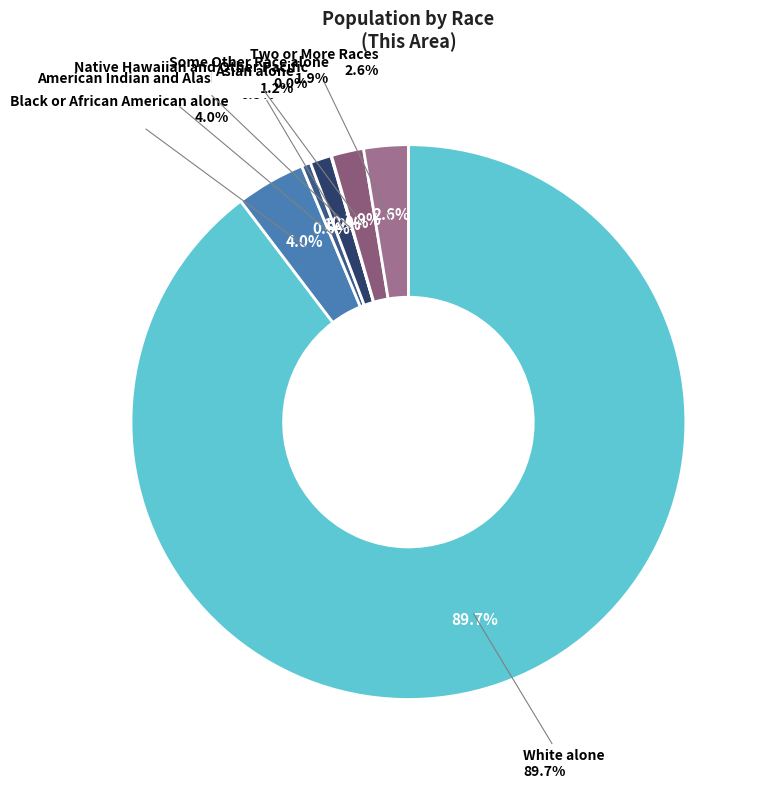

What is the majority slice?

White alone